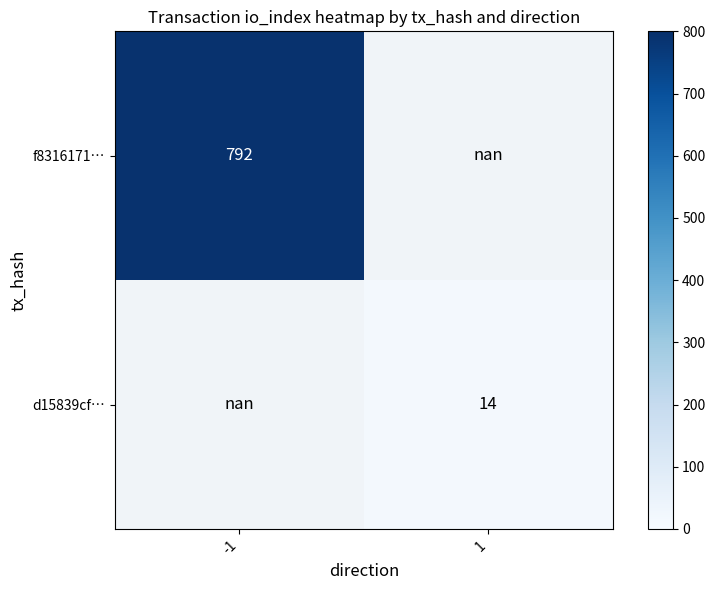

Is the value of d15839cf… at 1 greater than the value of f8316171… at -1?

No